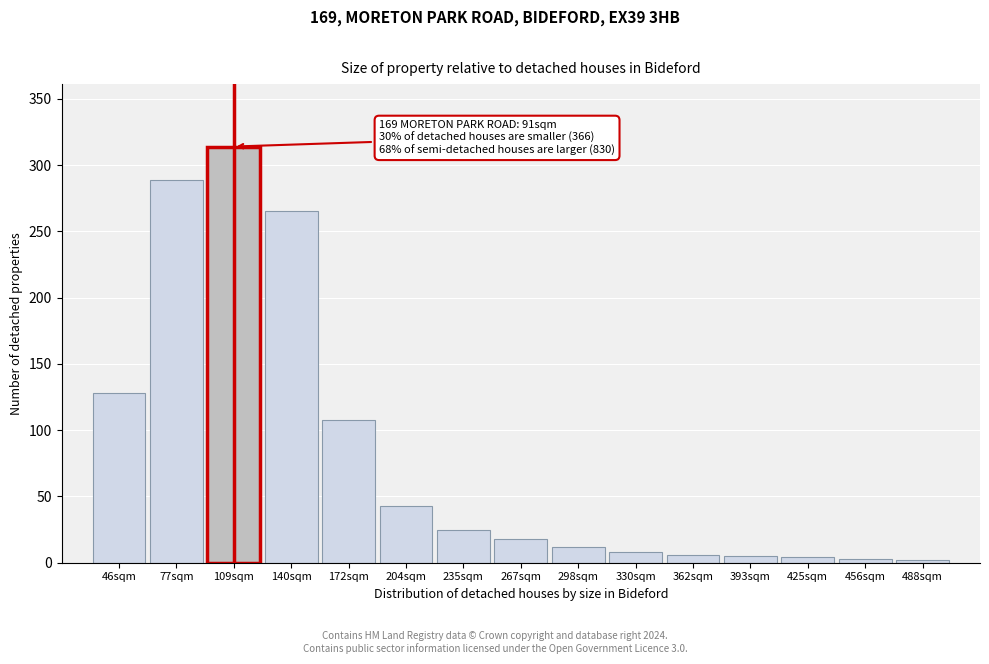

What is the maximum value shown in the chart?

314